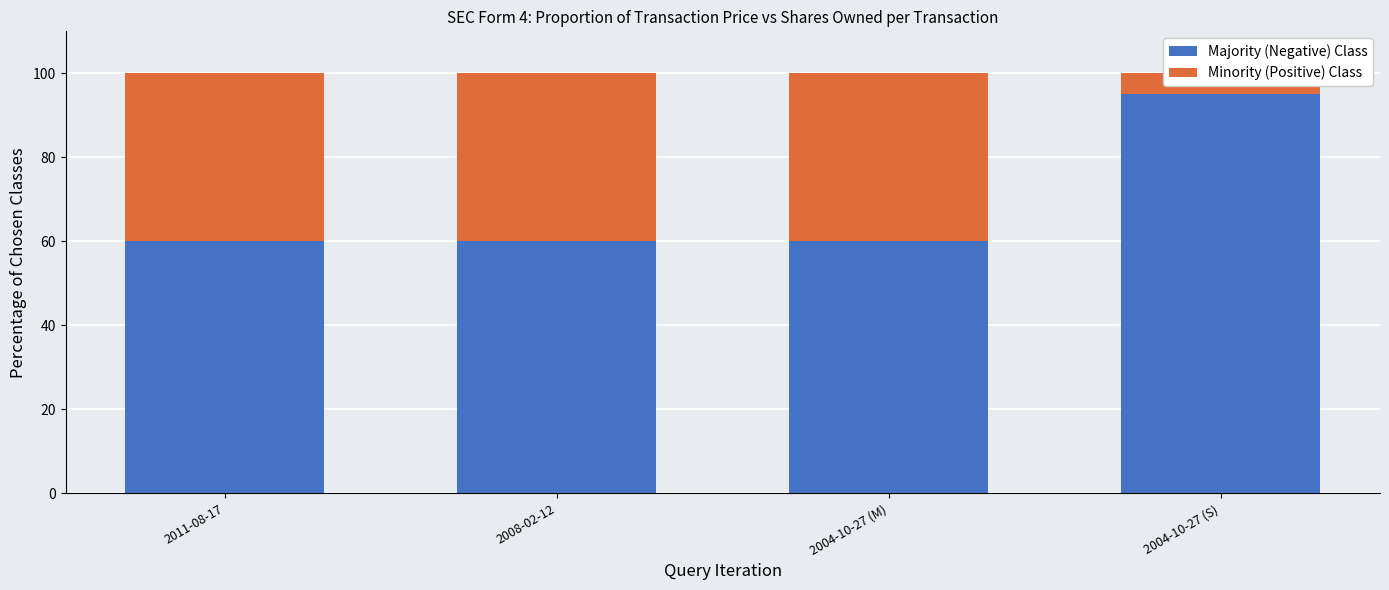

What is the difference between the highest and lowest values at 2011-08-17?

20